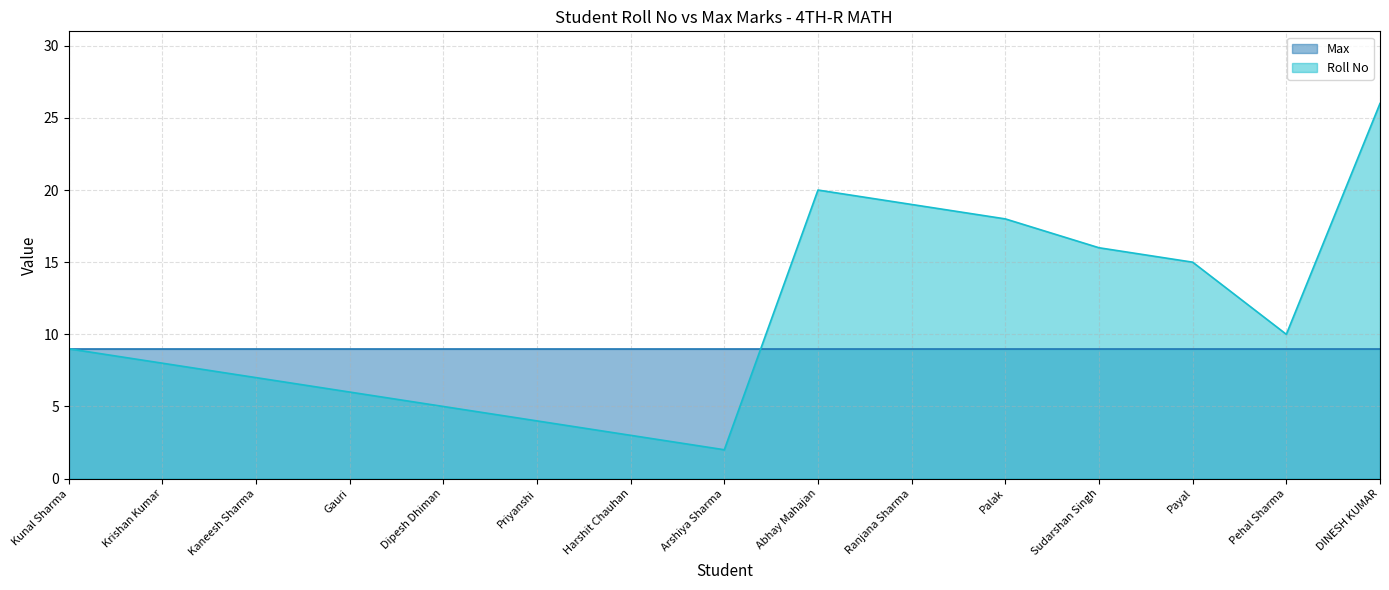

What is the approximate value of Roll No at Dipesh Dhiman?

5